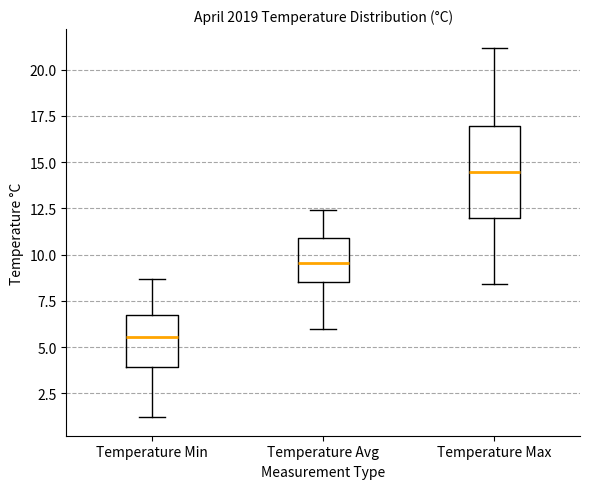

Which box is the tallest, from its lower edge to its upper edge?

Temperature Max